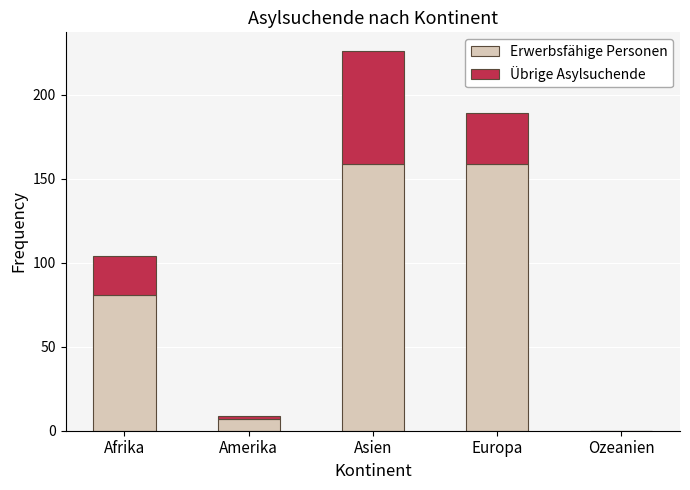

At which category is the sum across all series the highest?

Asien